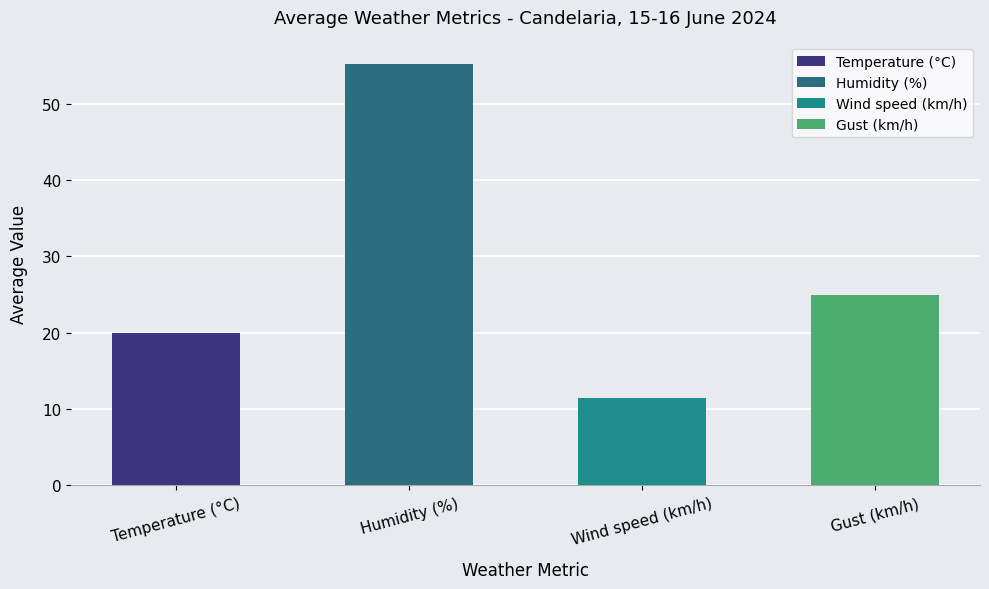

Which has a higher value, Wind speed (km/h) or Temperature (°C)?

Temperature (°C)